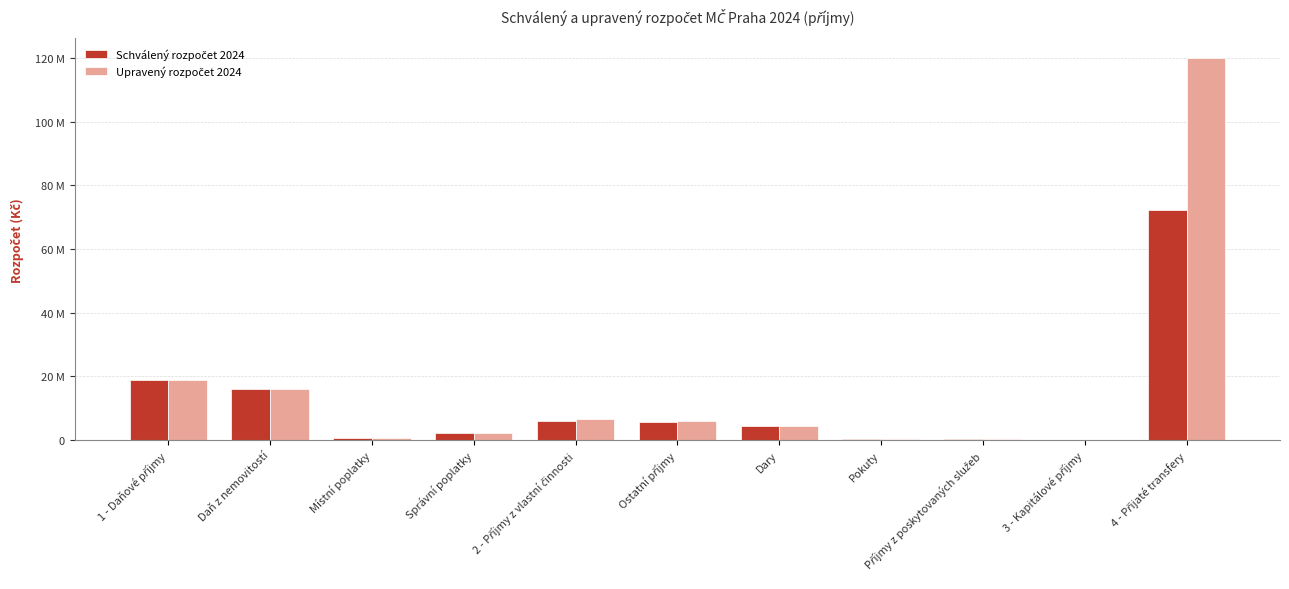

What is the value of the Schválený rozpočet 2024 bar at the 2nd from the left?

16000000